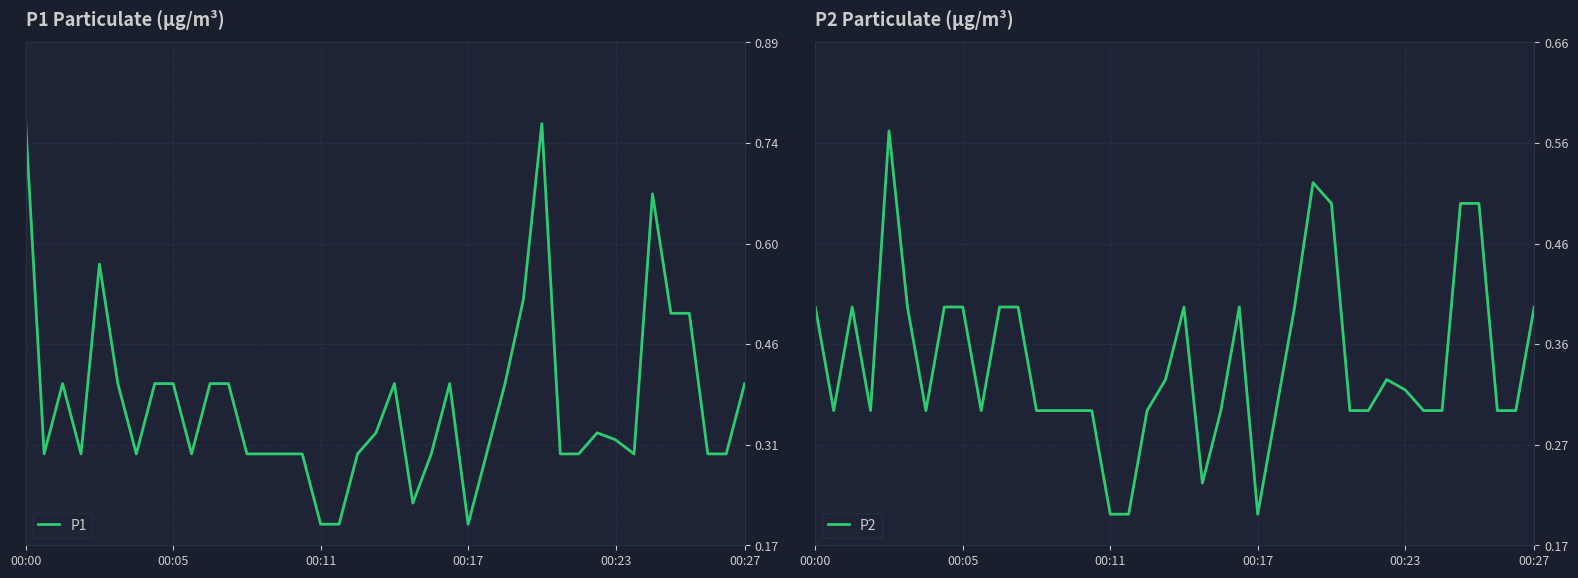

Does the chart display data point markers on the line(s)?

No